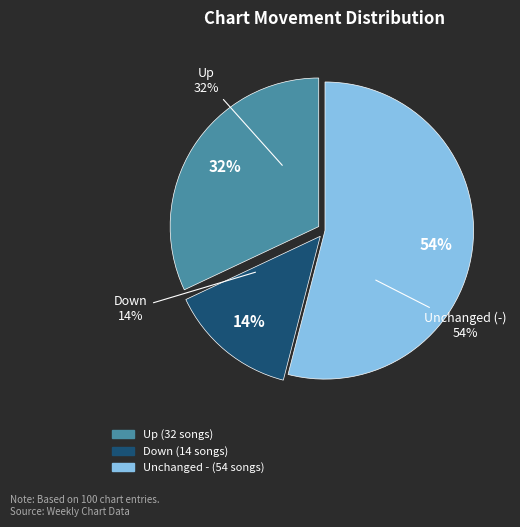

The down slice represents 14% of the pie. True or false?

True